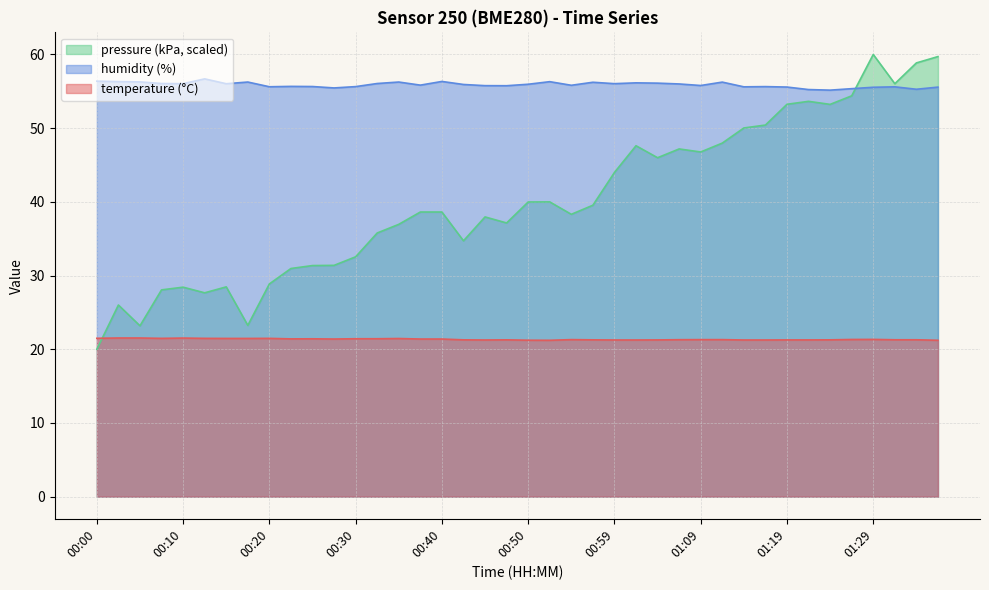

Does the chart have visible grid lines?

Yes